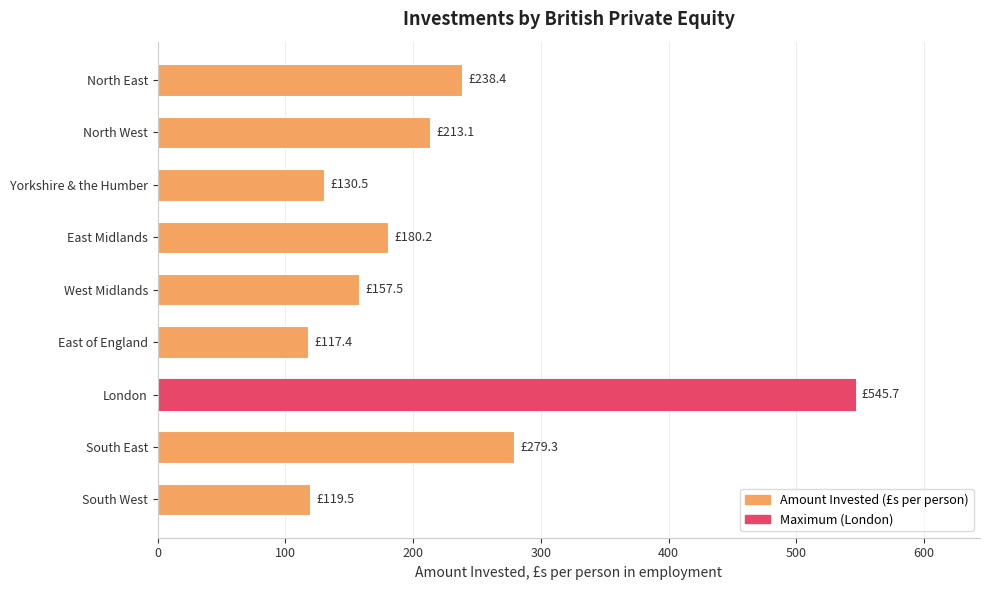

What is the difference between the maximum and second lowest values?

426.2